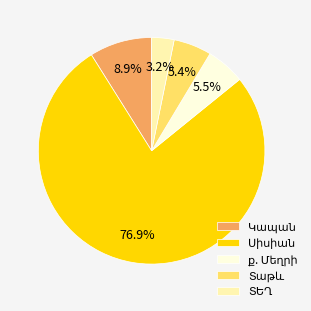

Is there a majority slice in this chart?

Yes